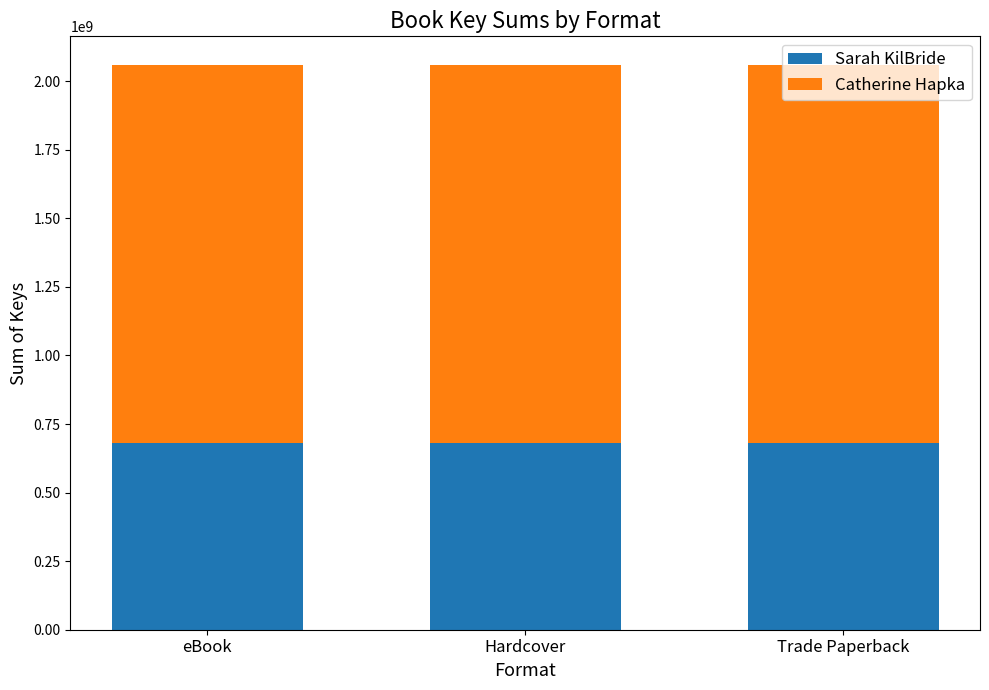

Is it true that Sarah KilBride equals 1135295777 at Trade Paperback?

False